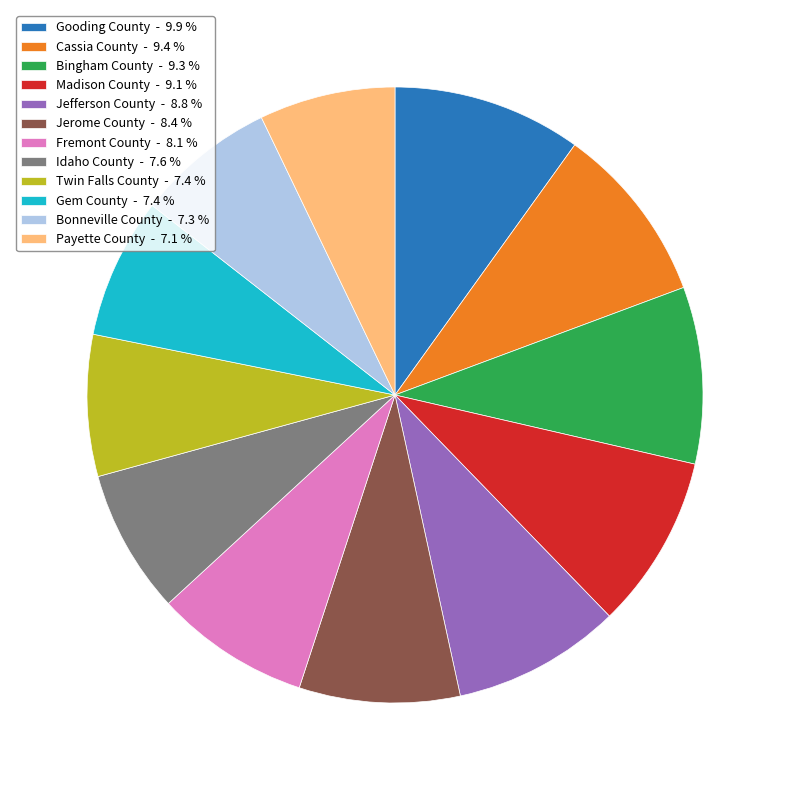

What is the largest slice in the pie chart?

Gooding County